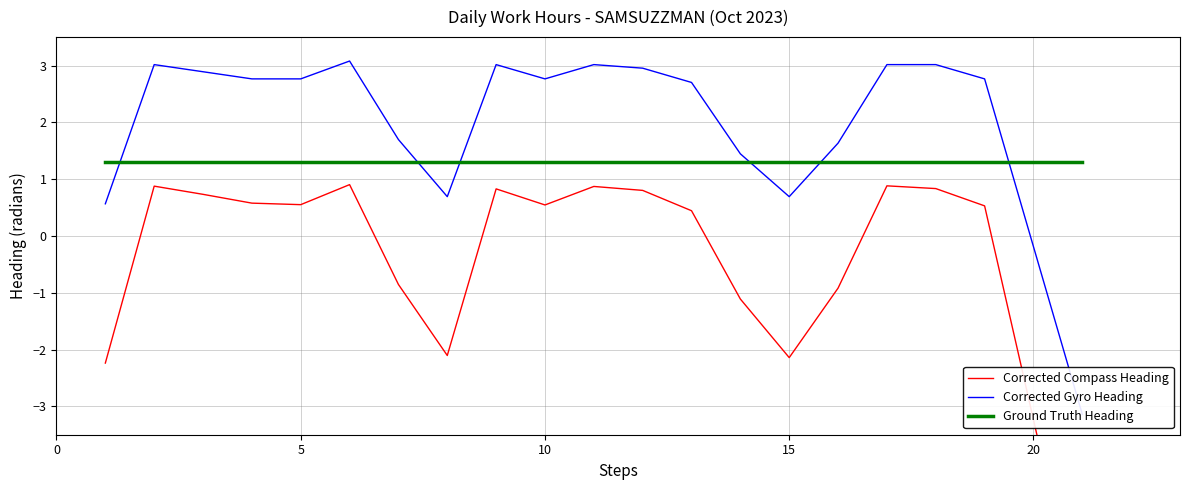

Which series changed the most between 0 and 15?

Corrected Compass Heading